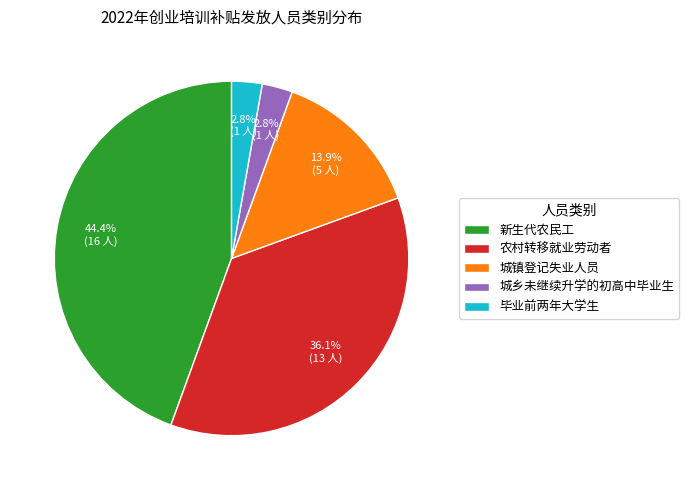

Which category has the biggest portion of the pie?

新生代农民工